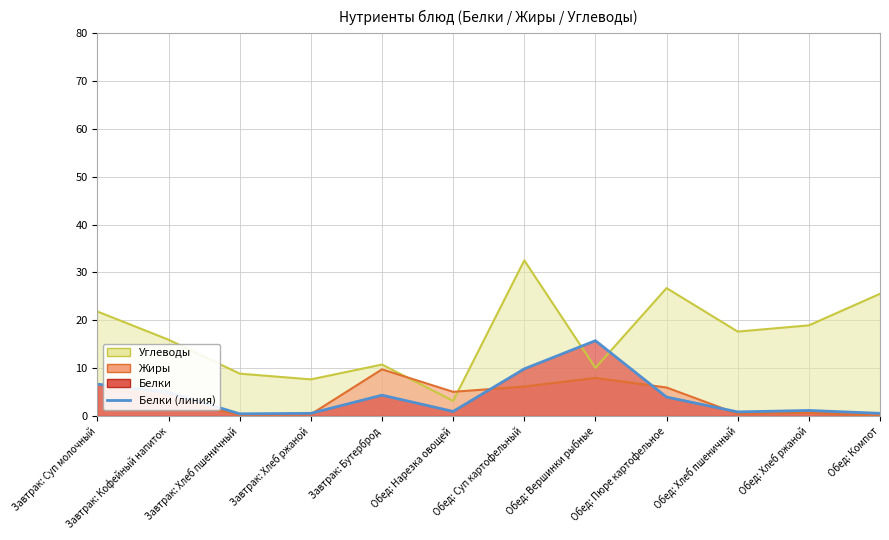

Reading left to right, what are all the values shown in this chart?

6.6	4.9	0.4	0.5	4.3	0.9	9.8	15.7	3.9	0.8	1.1	0.5